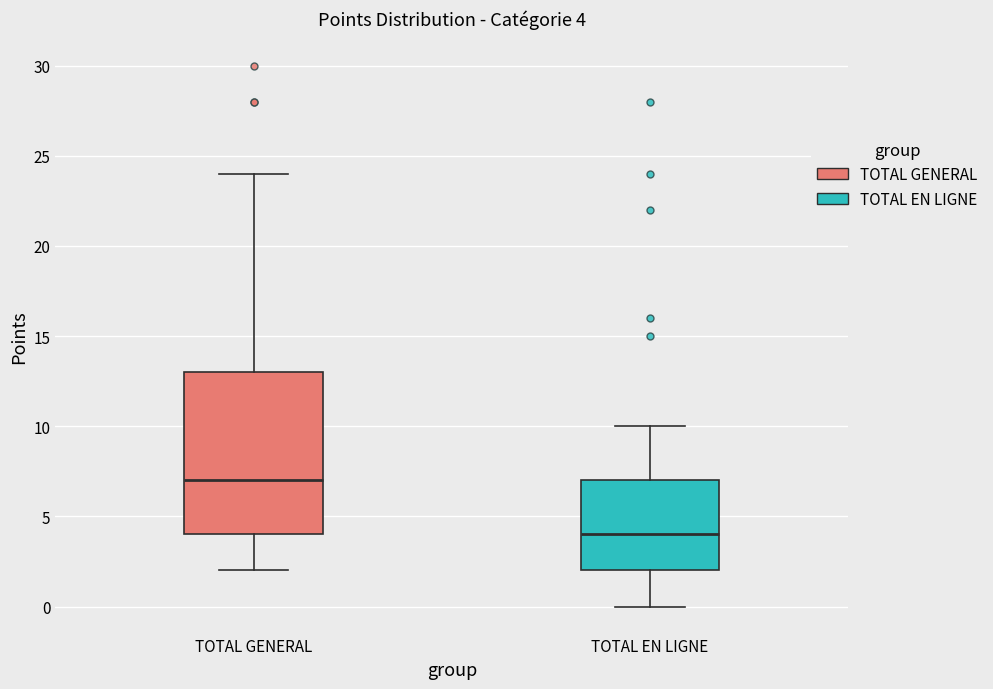

Comparing the boxes themselves (not the whiskers), which one is the tallest?

TOTAL GENERAL